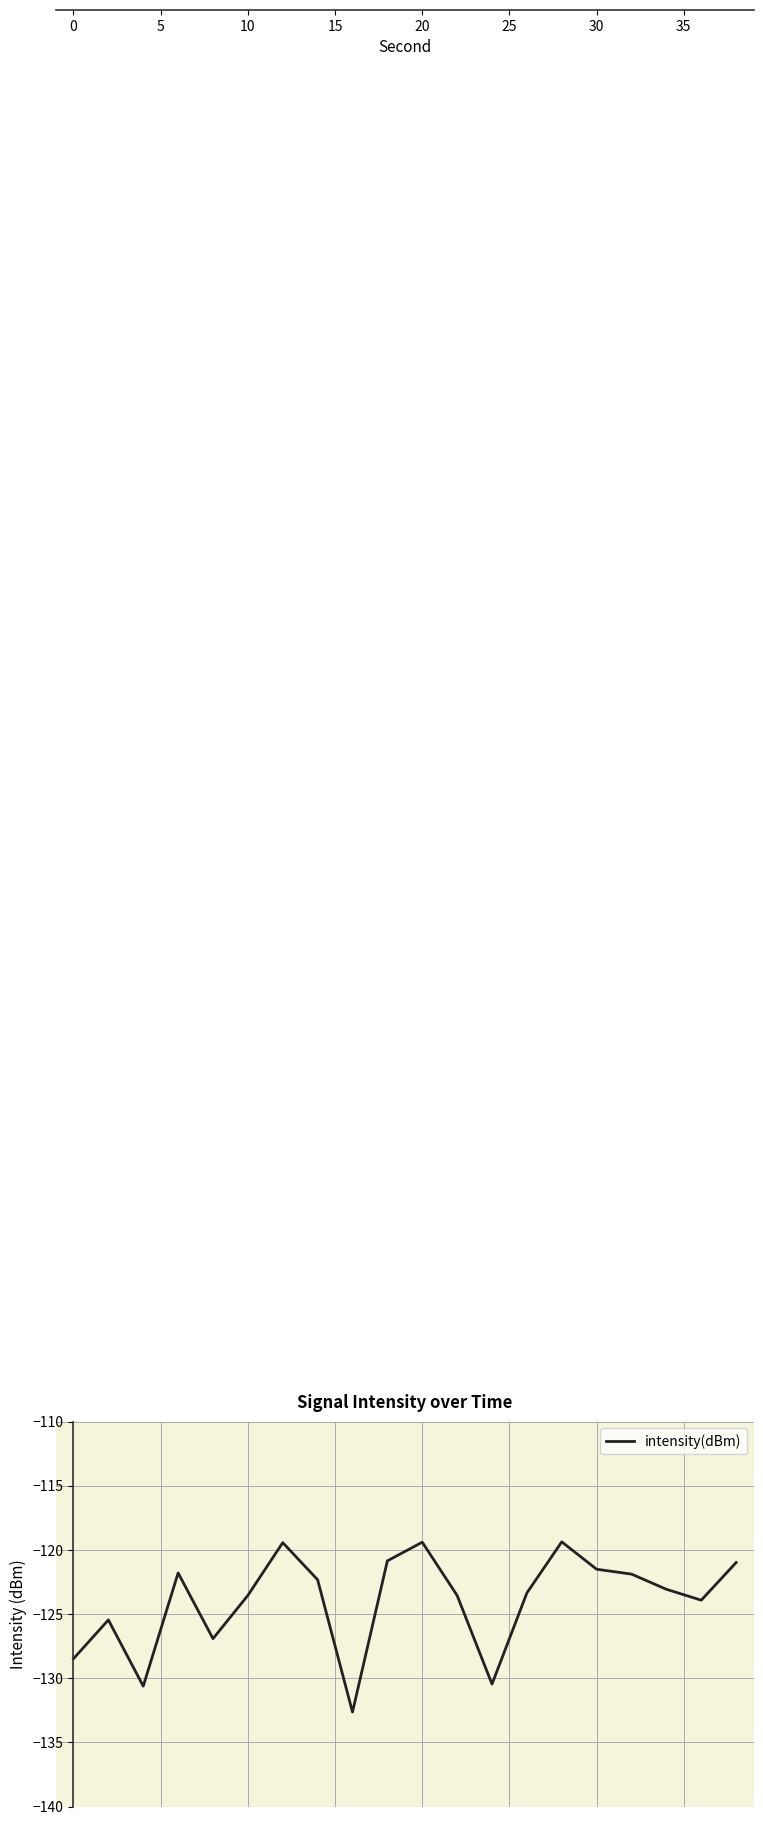

What is the difference between the maximum and minimum values?

13.3